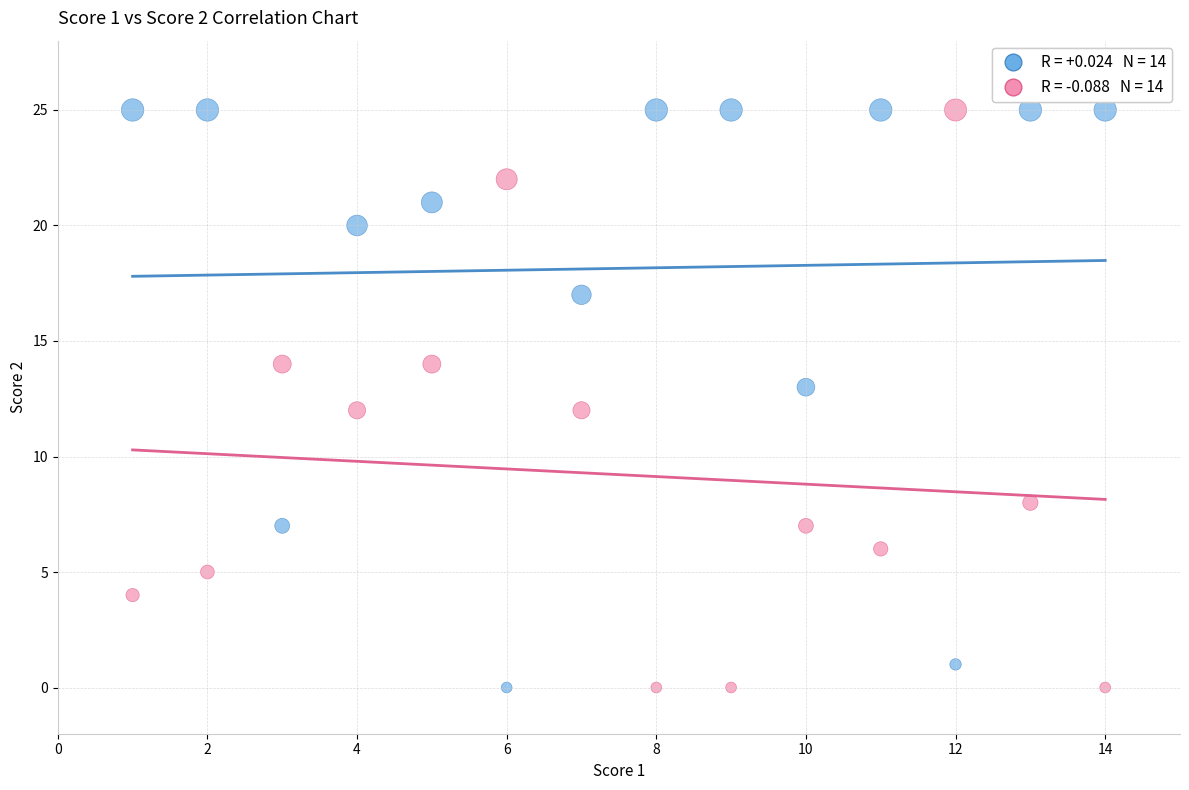

Across all data points, what is the range of Y values (max minus min)?

25